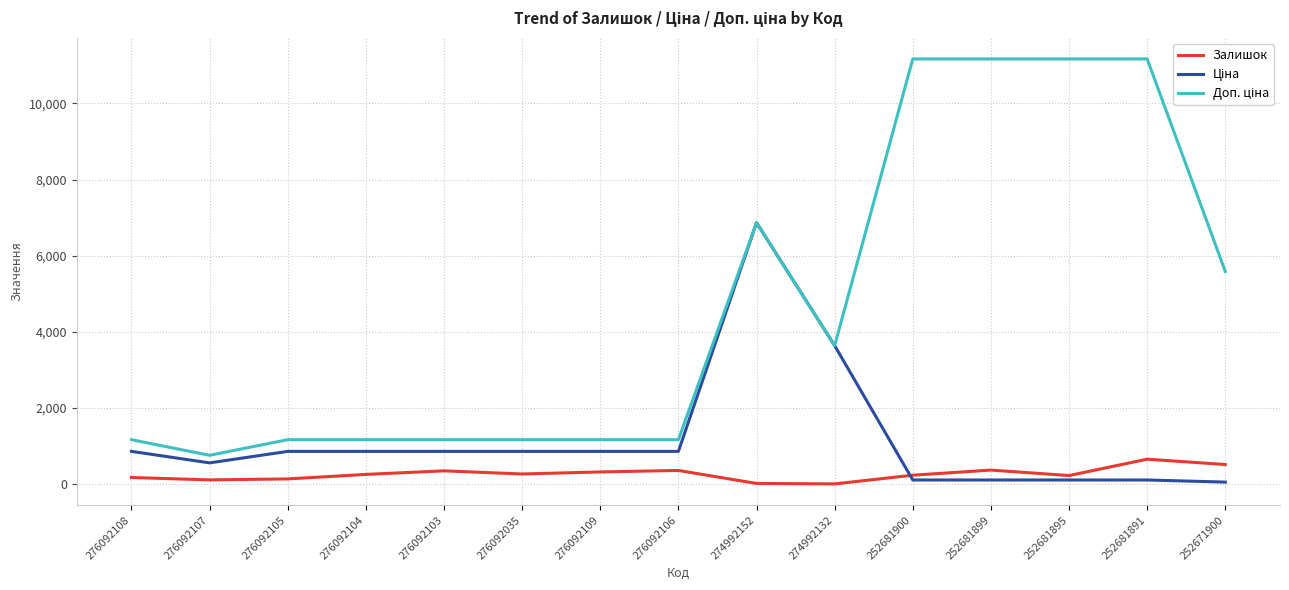

At which category is the sum across all series the highest?

274992152